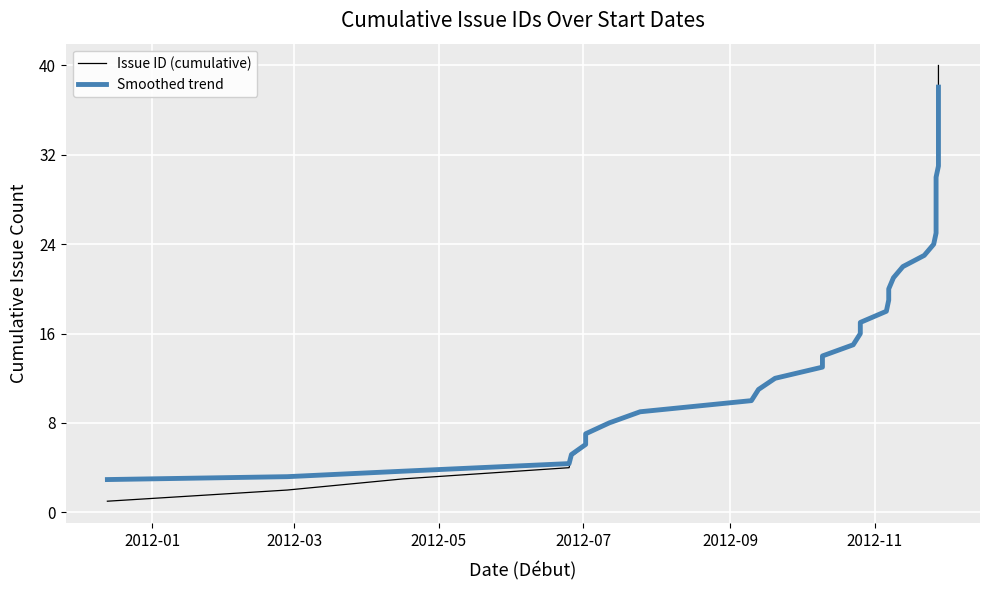

True or false: Issue ID (cumulative) and Smoothed trend cross at least once.

False